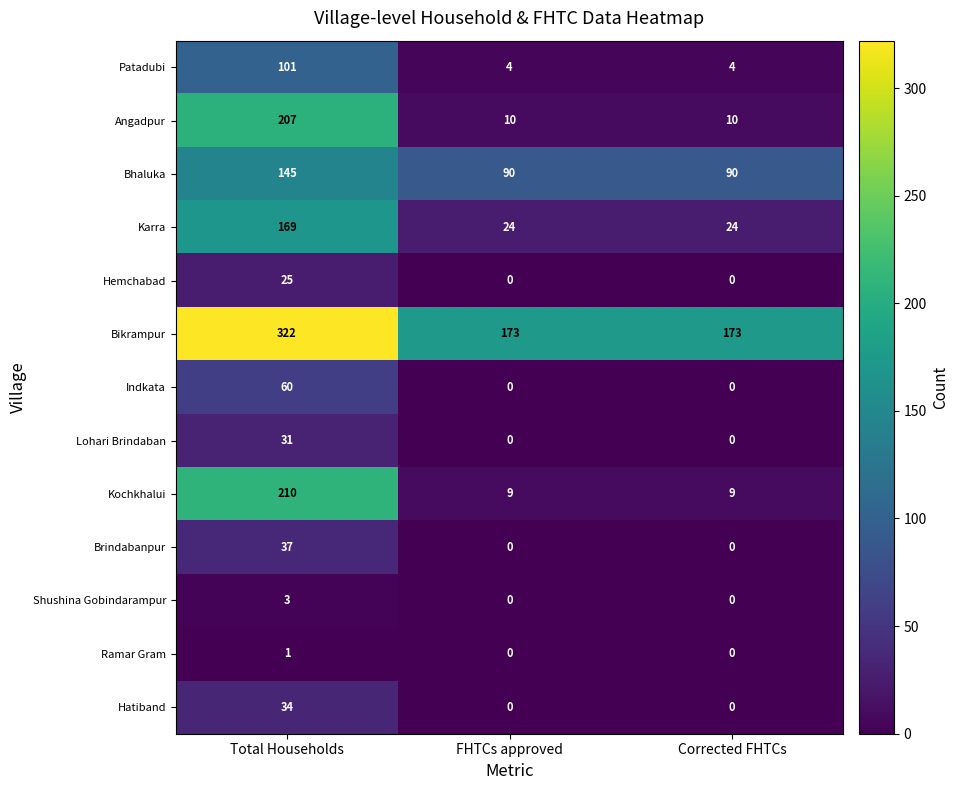

What is the difference between the highest and lowest values at FHTCs approved?

173